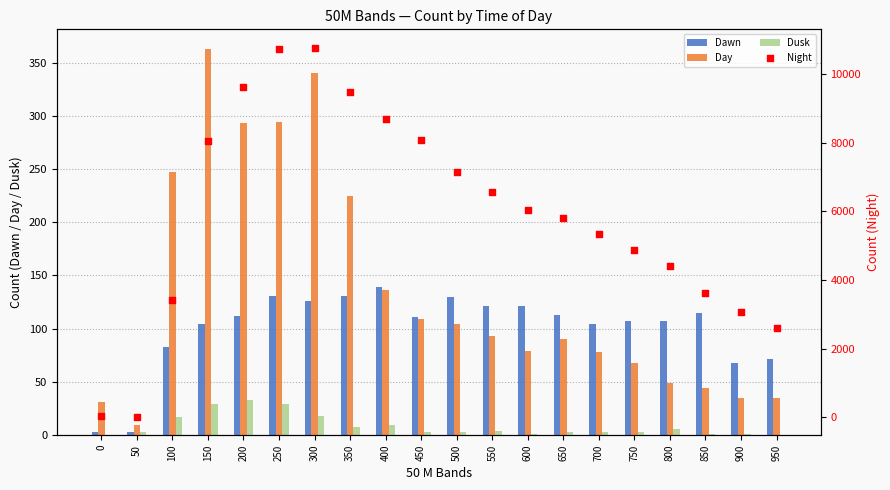

At which category is the sum across all series the highest?

300